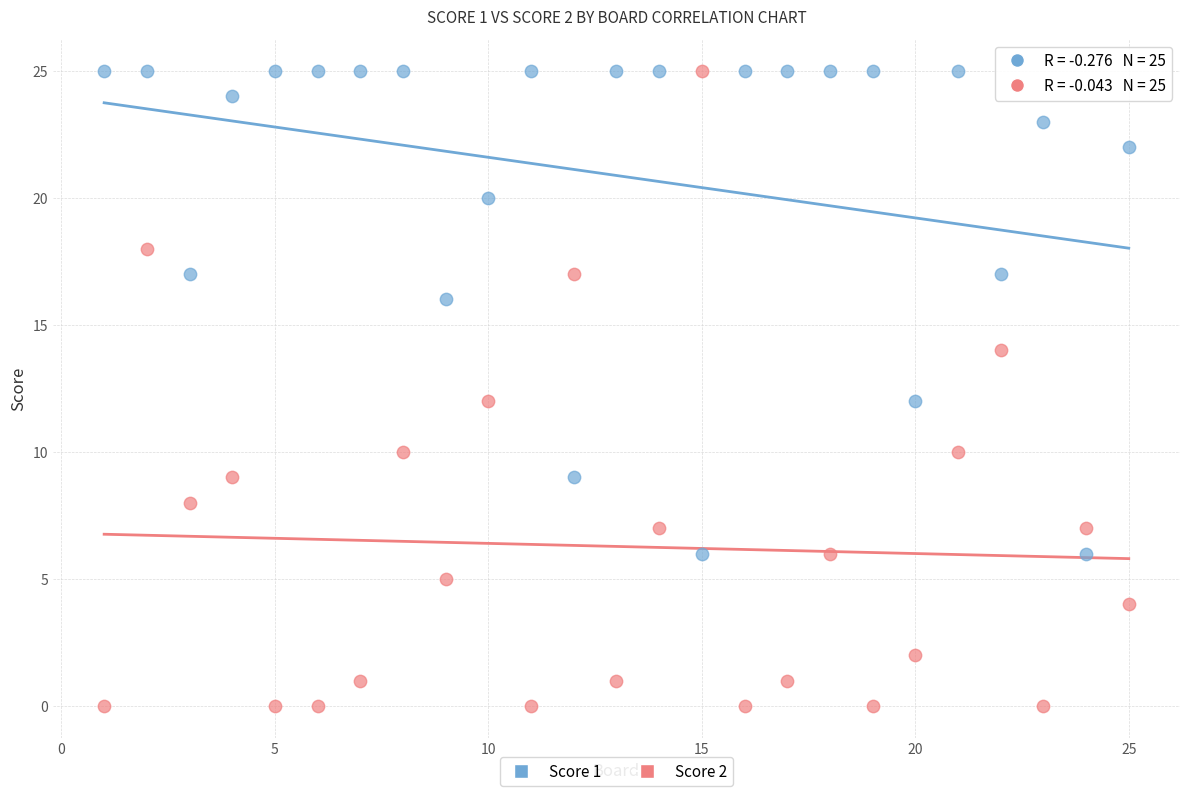

Across all data points, what is the range of X values (max minus min)?

24